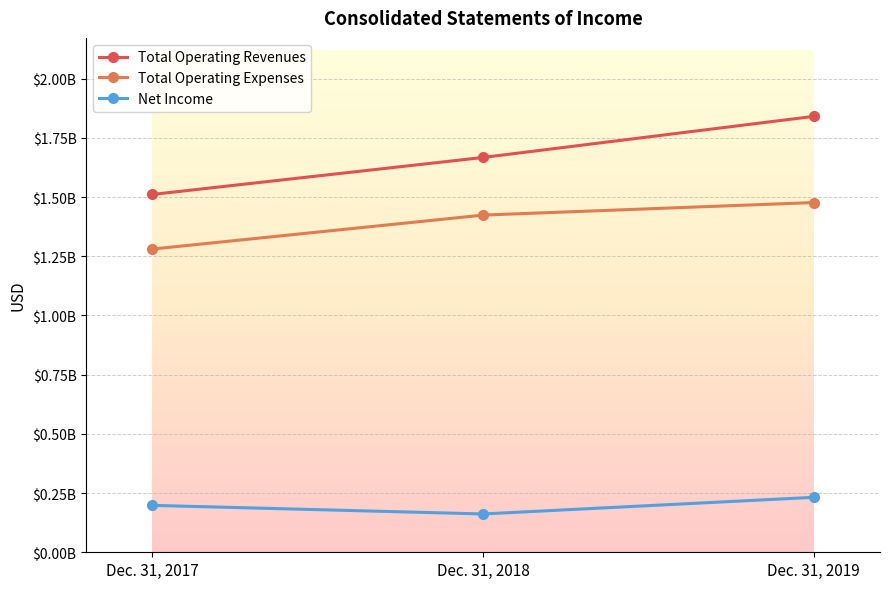

Which label corresponds to the smallest value in the chart?

Dec. 31, 2018